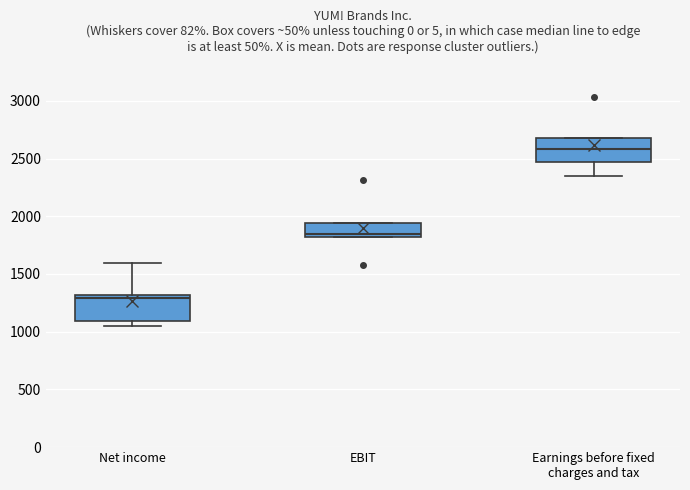

Which box has the highest median line?

Earnings before fixed charges and tax